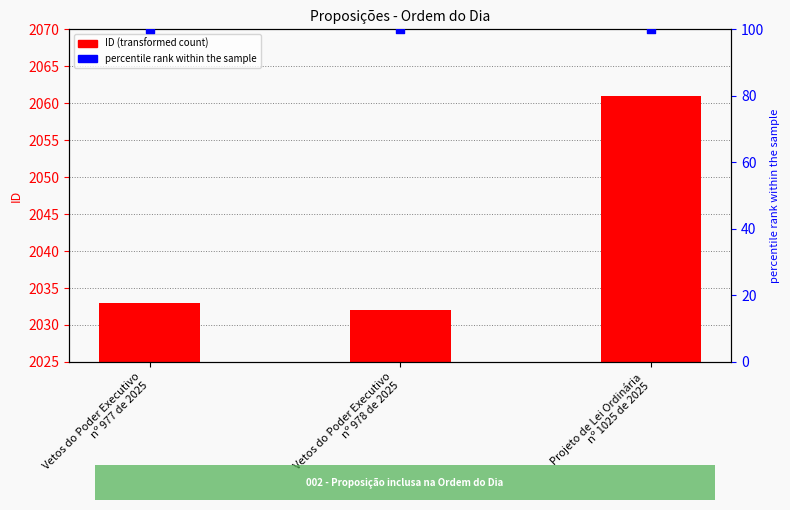

Which series reaches the maximum Y coordinate?

ID